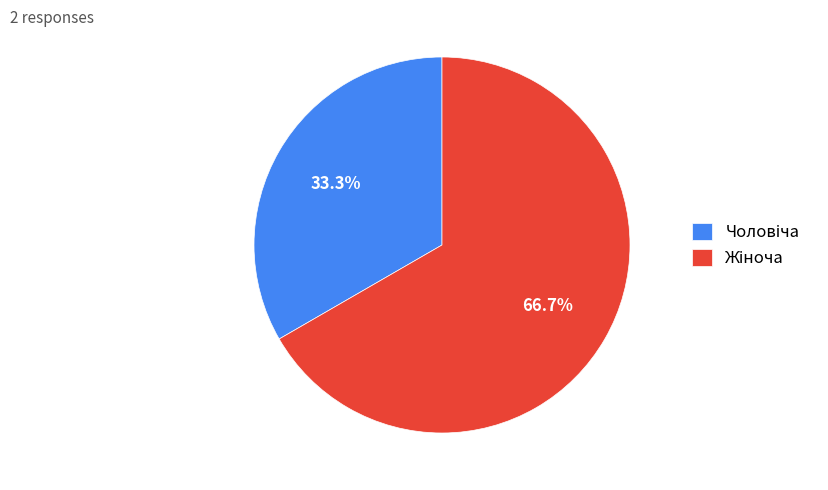

How many segments does this pie chart have?

2